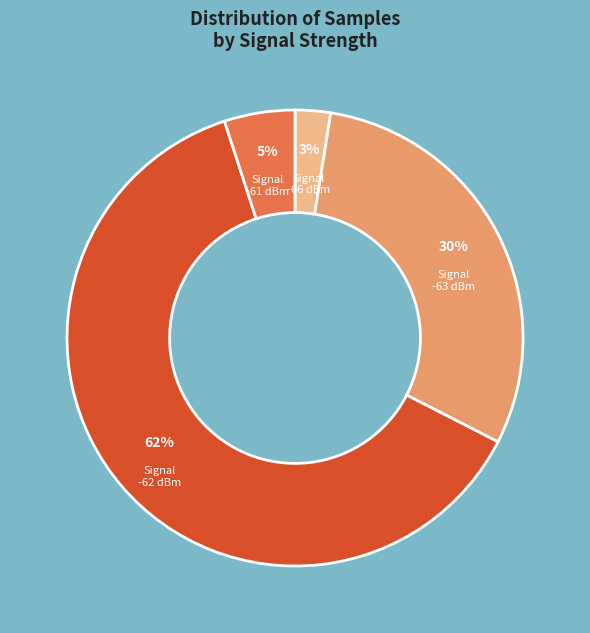

To the nearest percent, what percentage of the pie is Signal -62 dBm?

62%